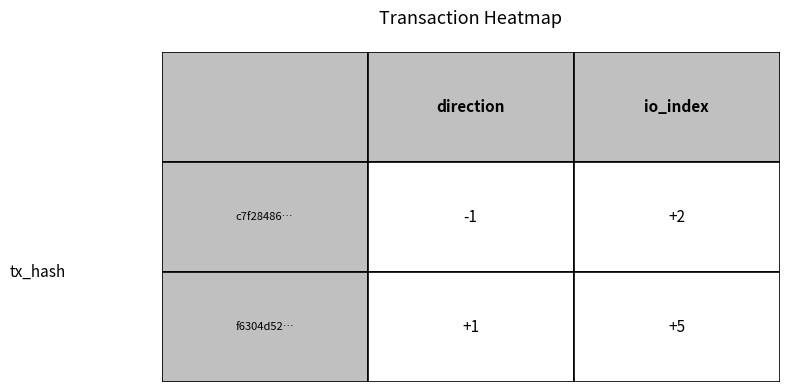

The f6304d52... series shows 1 at 0. True or false?

True